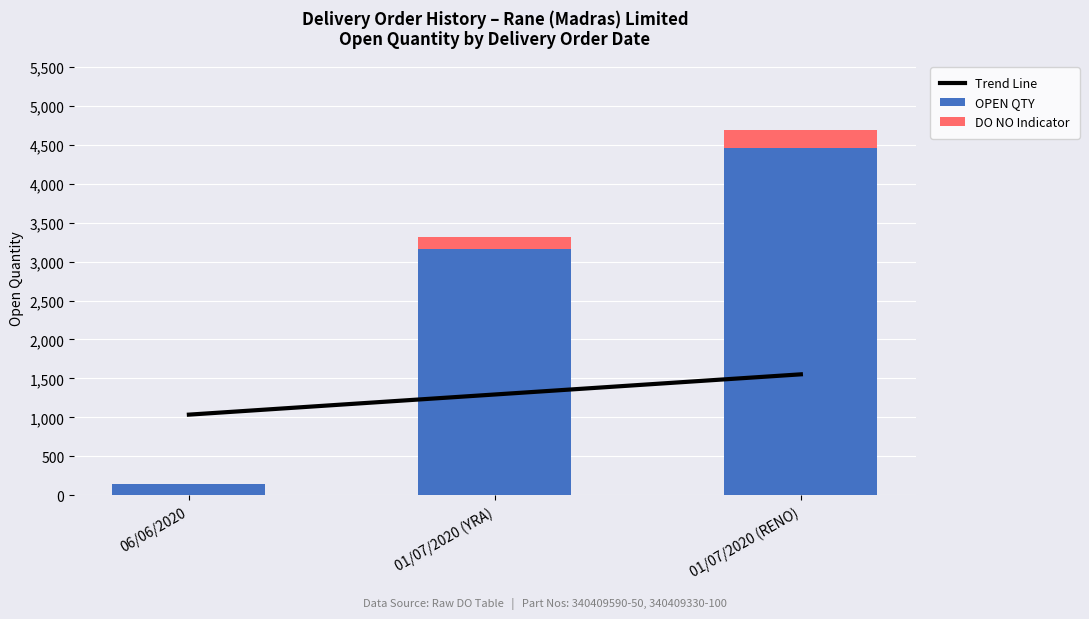

What are all the series names shown in the legend?

Trend Line, OPEN QTY, DO NO Indicator